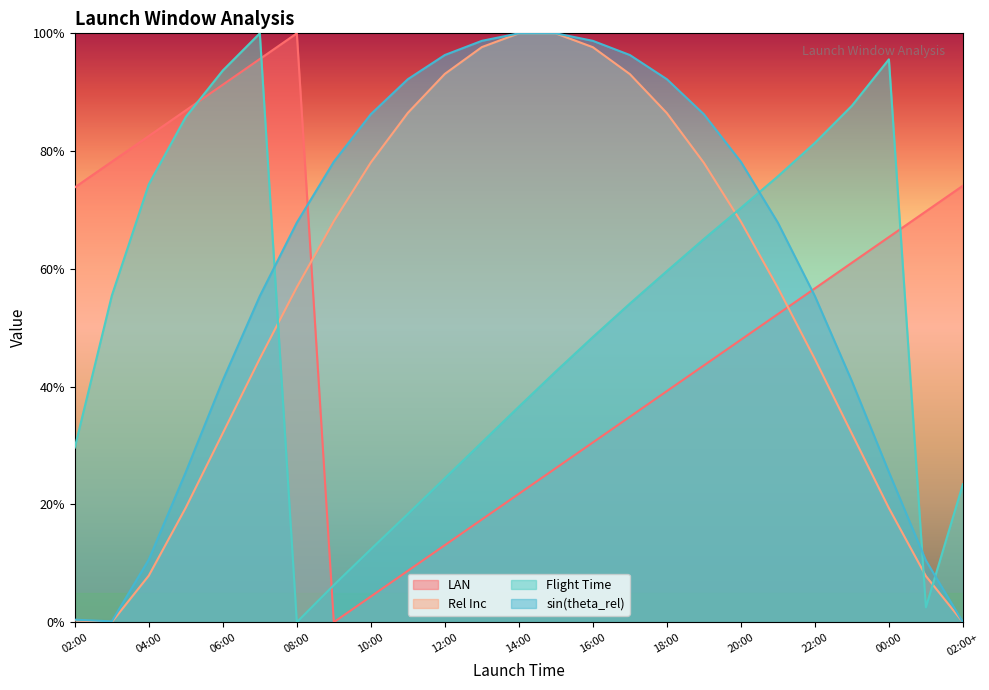

Between which two adjacent categories do sin(theta_rel) and LAN first intersect?

08:00 and 09:00